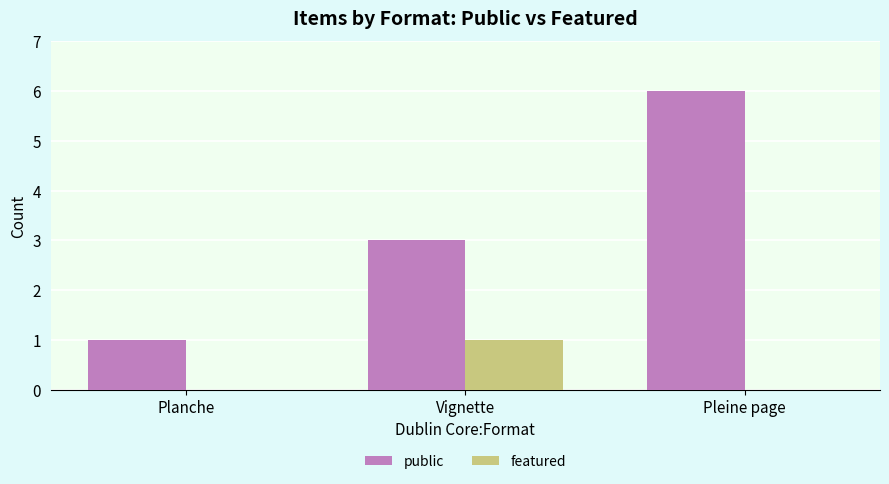

Which category has the highest value across all series?

Pleine page